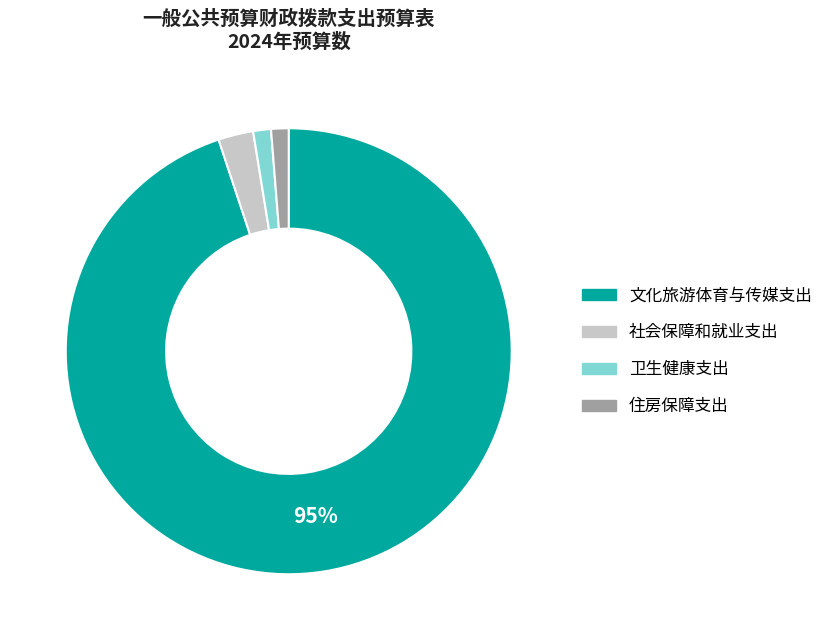

What is the largest slice in the pie chart?

文化旅游体育与传媒支出